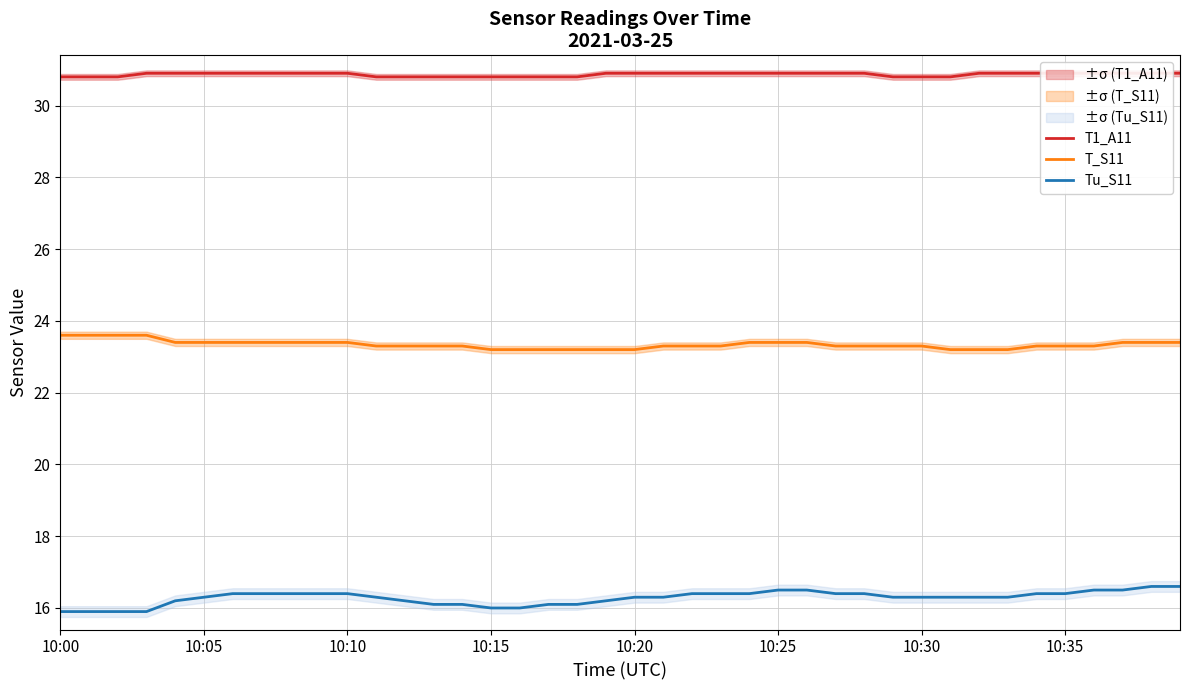

What is the spread (max minus min) of values at 24?

14.5